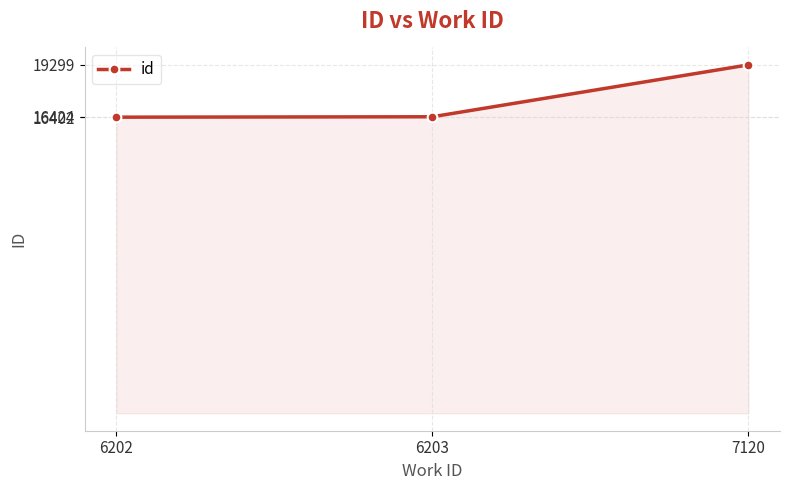

The chart shows a value of 5848 at 6202. True or false?

False